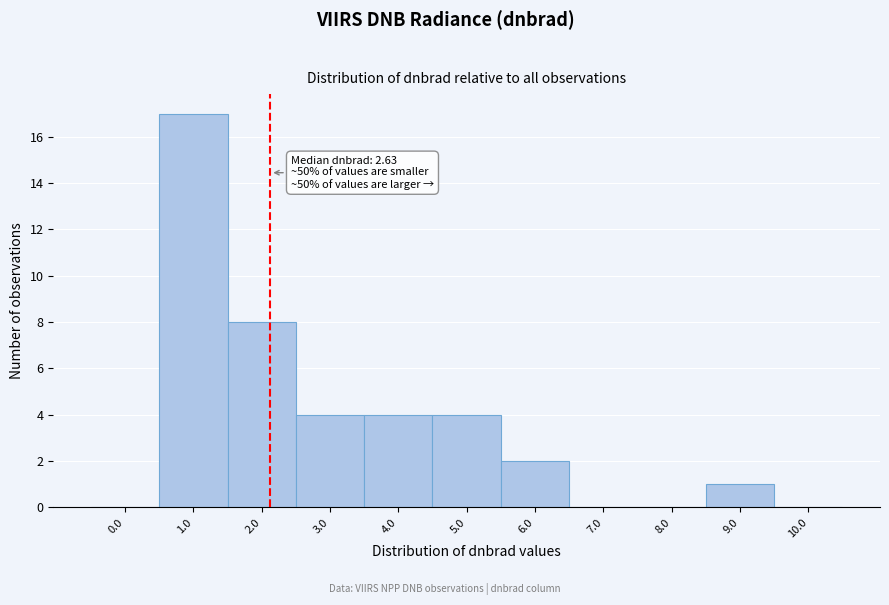

Reading left to right, transcribe all the data shown in this chart.

0.0=0	1.0=17	2.0=8	3.0=4	4.0=4	5.0=4	6.0=2	7.0=0	8.0=0	9.0=1	10.0=0